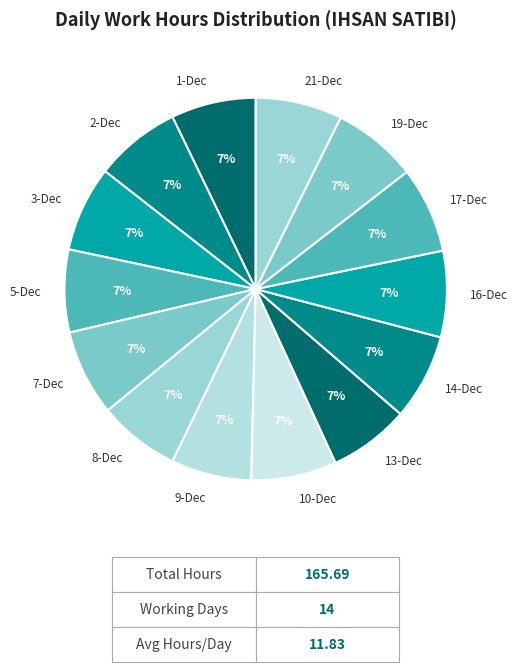

True or false: 13-Dec accounts for 7% of the total.

True